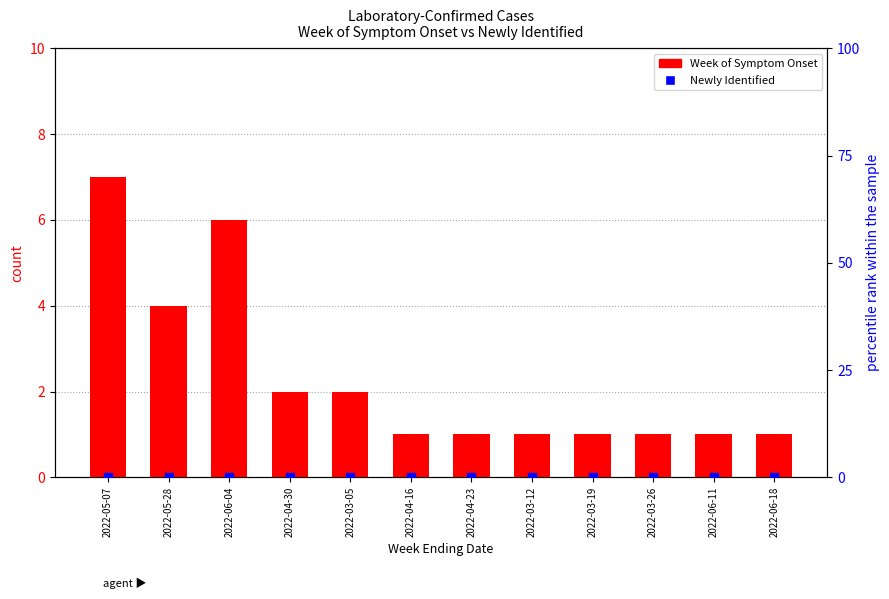

What are all the series names shown in the legend?

Week of Symptom Onset, Newly Identified